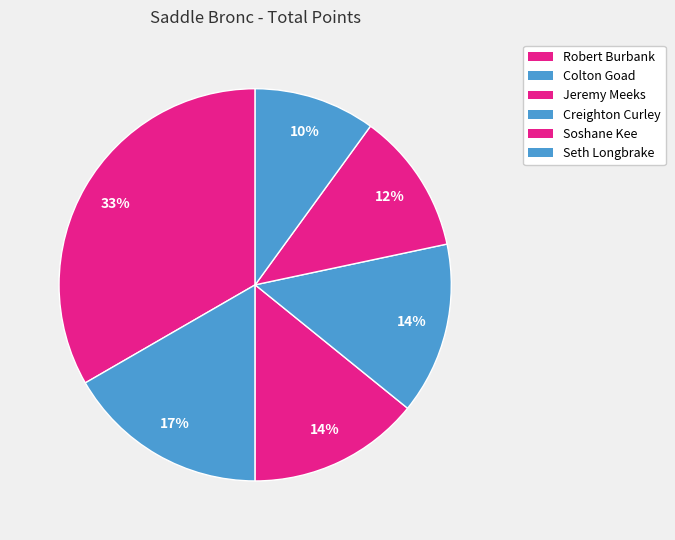

Is it true that Creighton Curley is 14% of the pie?

True